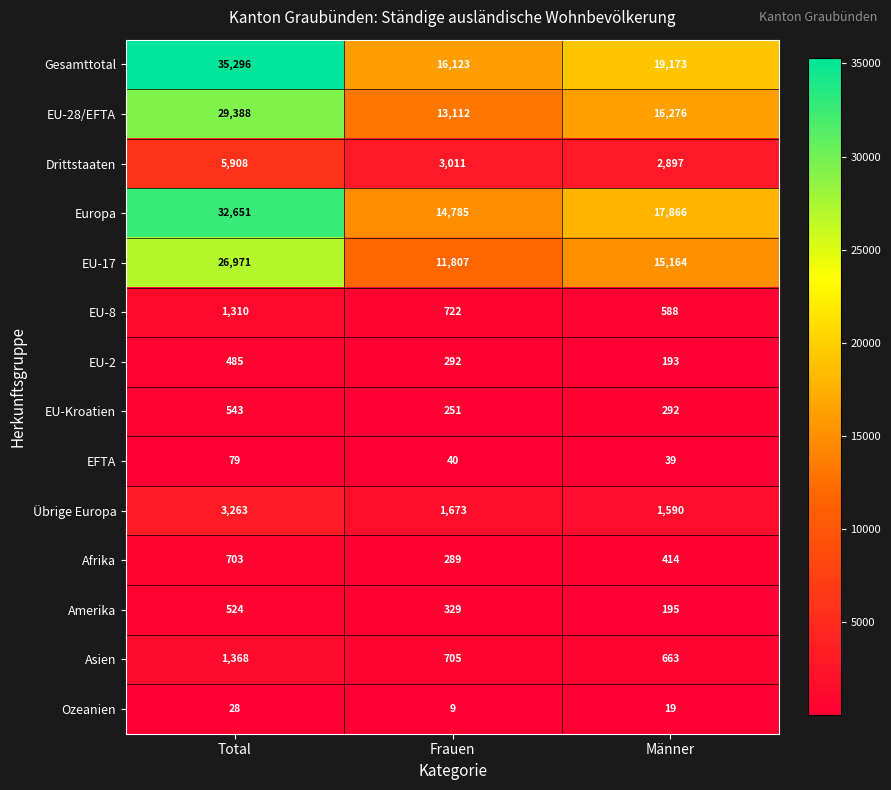

The value of Ozeanien at Frauen is 5. True or false?

False